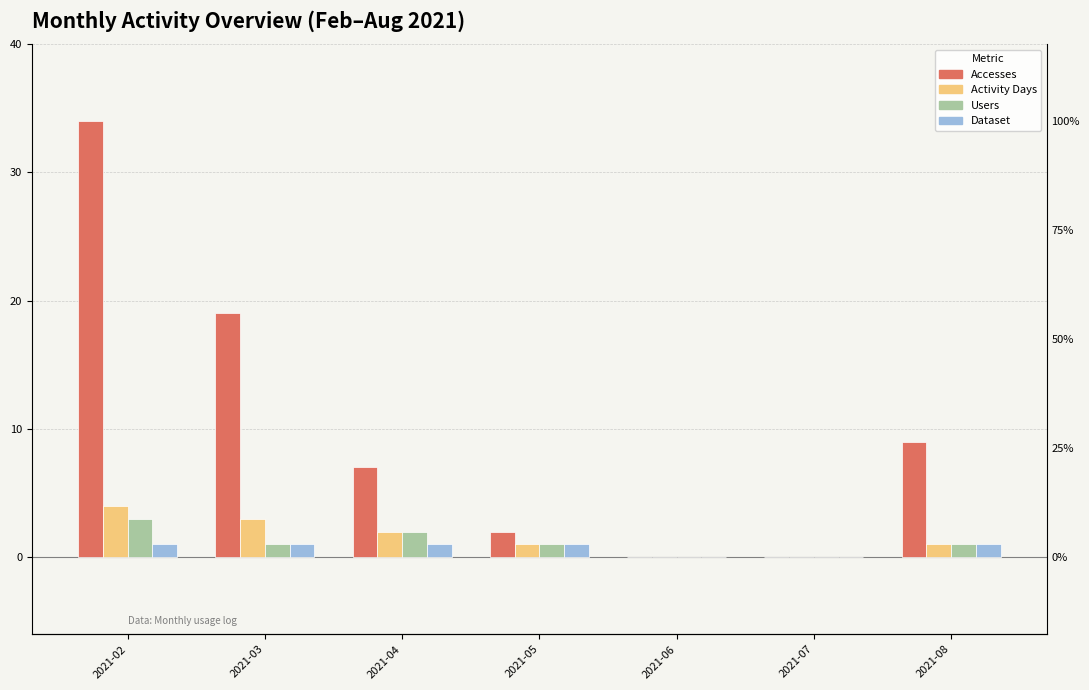

What is the value of the Accesses bar at the 4th from the left?

2